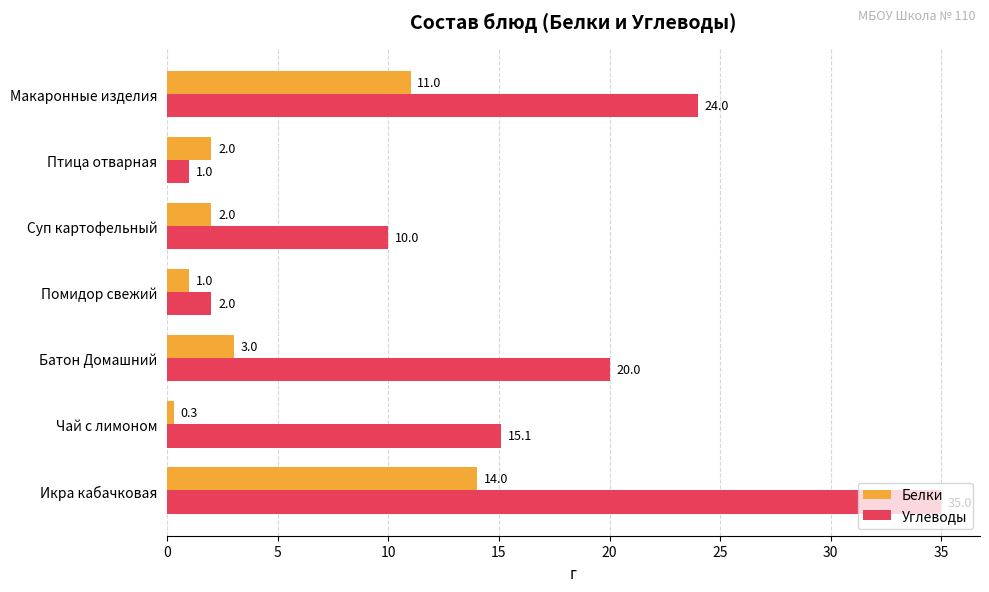

Between Помидор свежий and Макаронные изделия, which series saw the biggest shift?

Углеводы